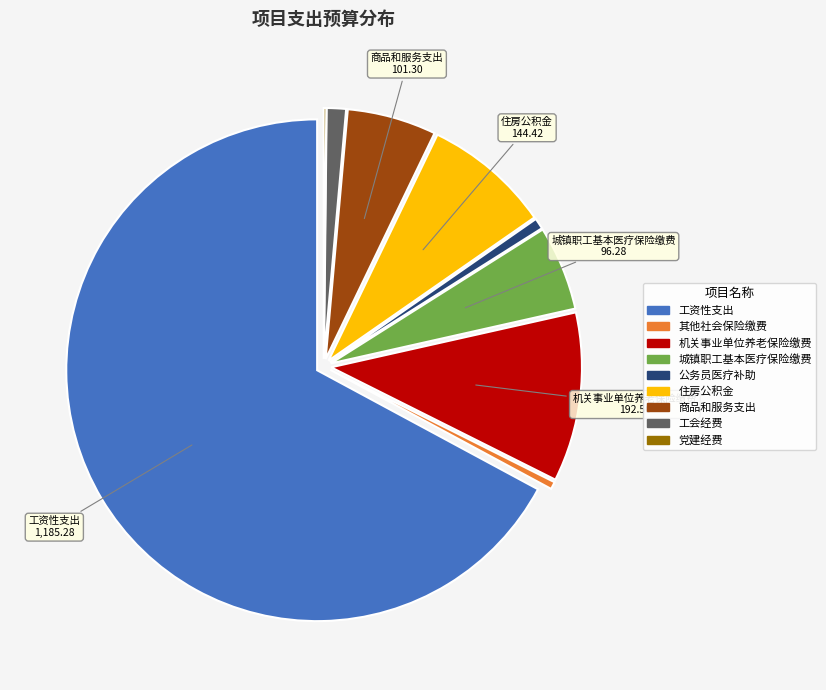

Is the sum of 住房公积金 and 机关事业单位养老保险缴费 greater than half?

No